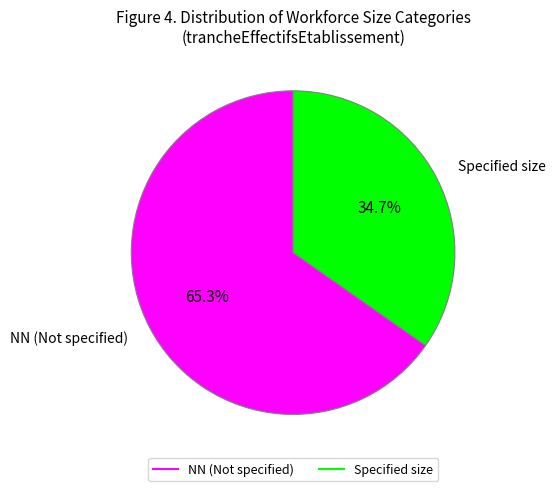

To the nearest percent, what is the difference between the largest and smallest slice percentages?

31%